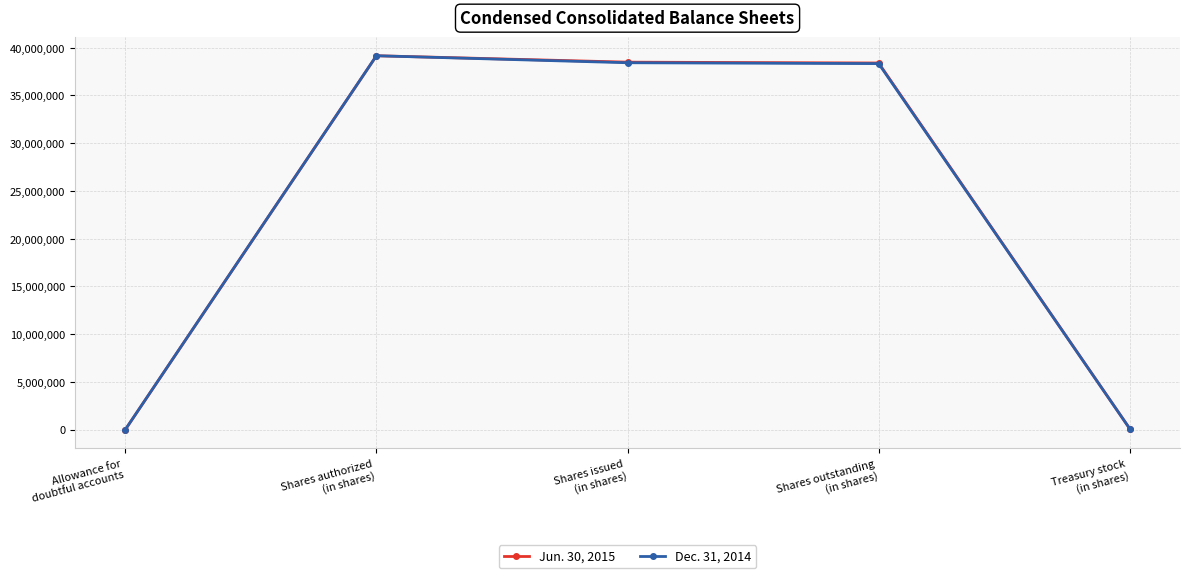

True or false: Dec. 31, 2014 has more than 2 points higher than both neighbors.

False